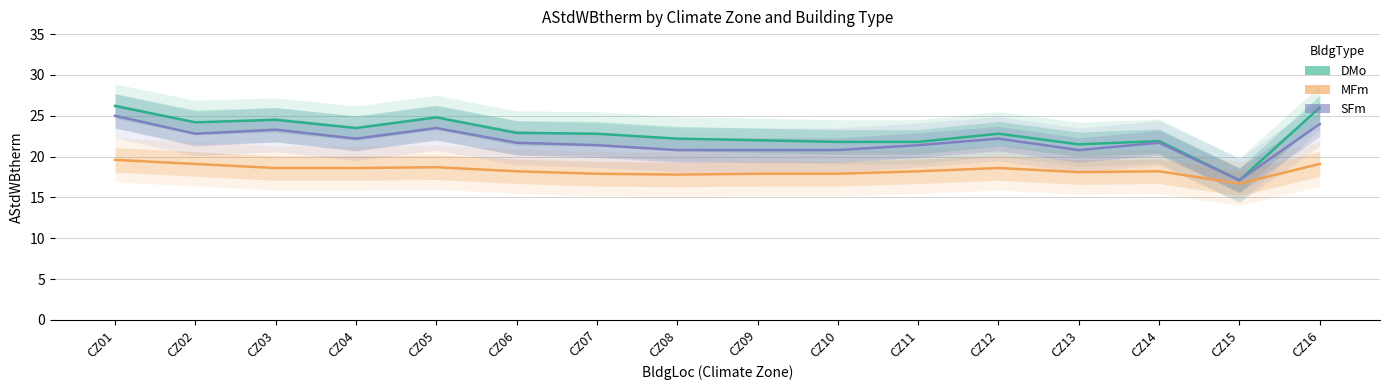

How many values in the MFm series are below 18?

5